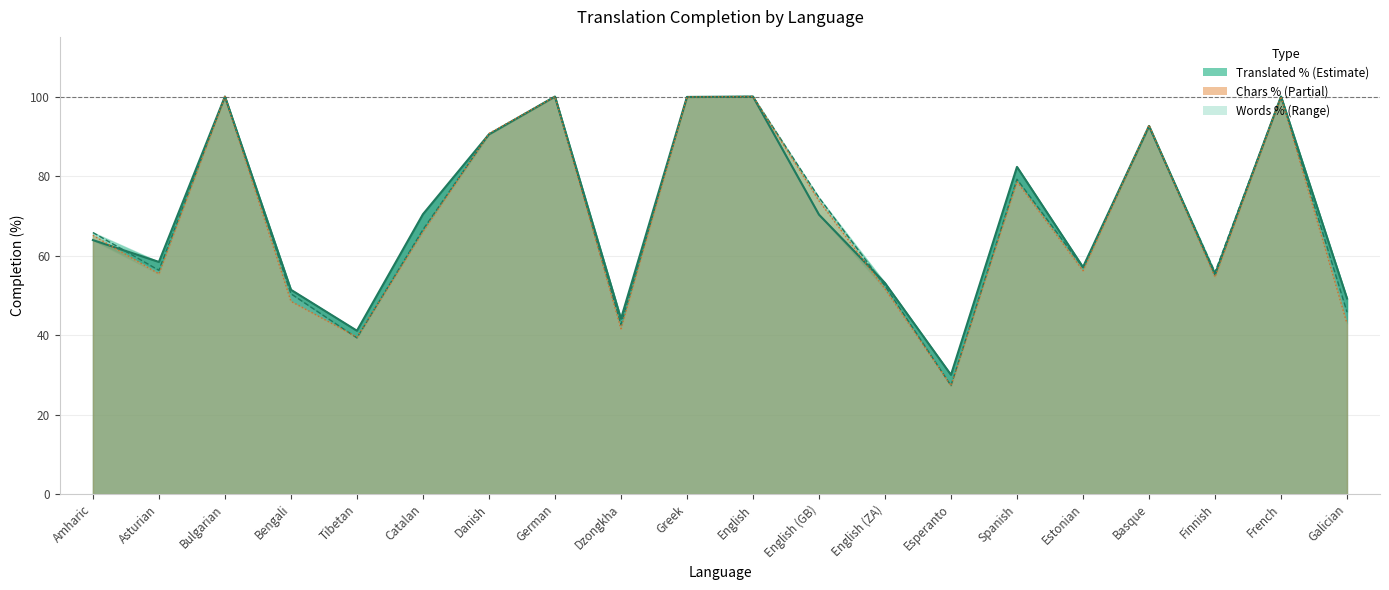

What is the average value of the translated_words_percent series?

69.8